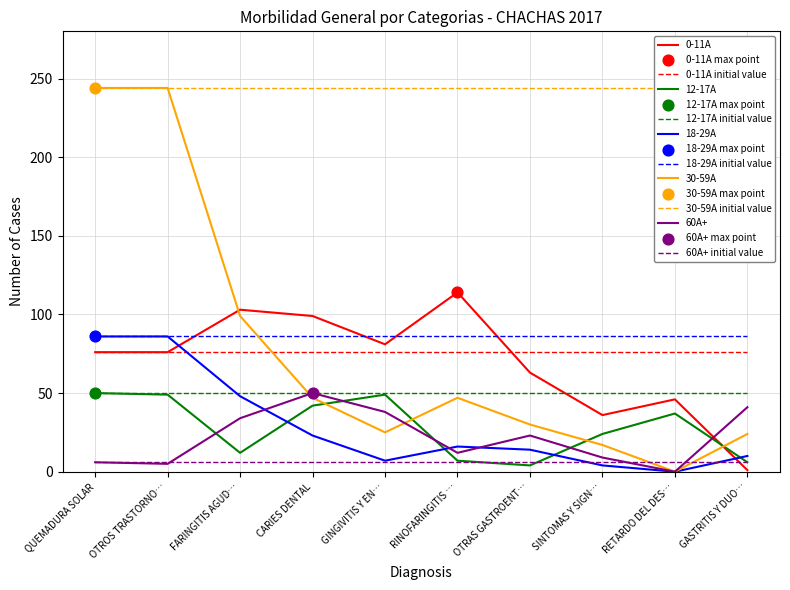

What is the total value across all series at GASTRITIS Y DUO…?

82